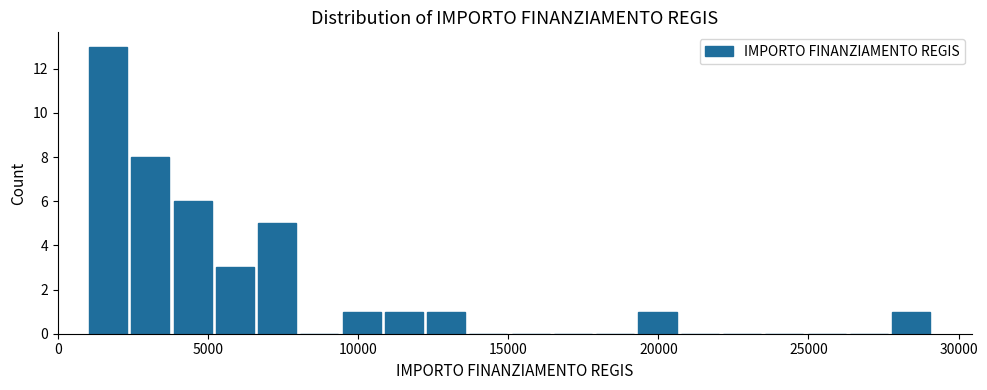

Around what value on the x-axis is the tallest bar? Give the approximate position of its centre, as read against the axis.

1500